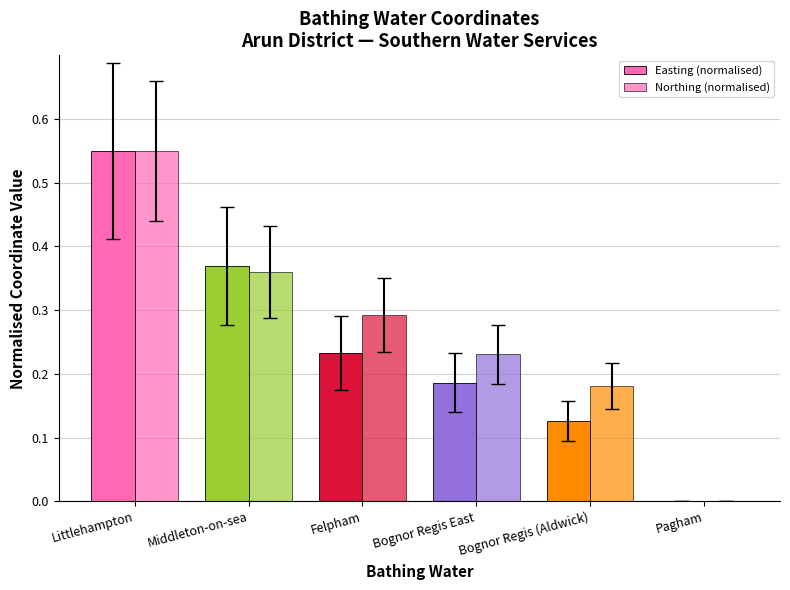

Is it true that Easting (normalised) equals 0.1 at Bognor Regis East?

False